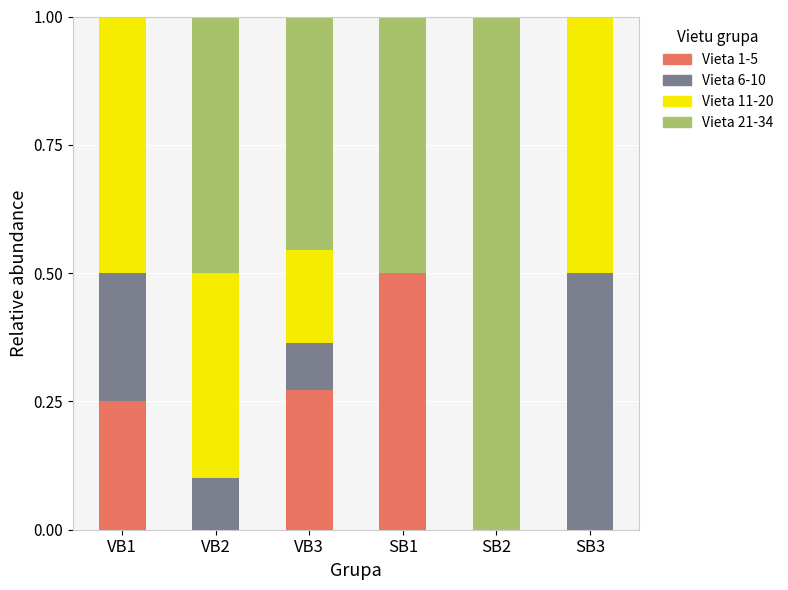

Which category has the highest value in the Vieta 1-5 series?

SB1